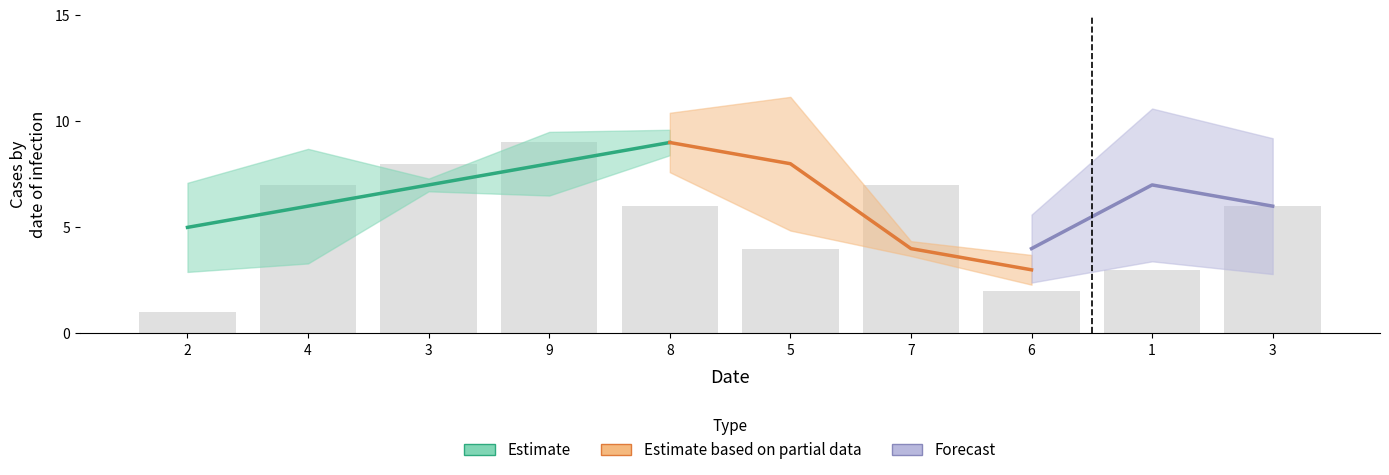

Are the bars grouped side by side (vs. stacked)?

Yes